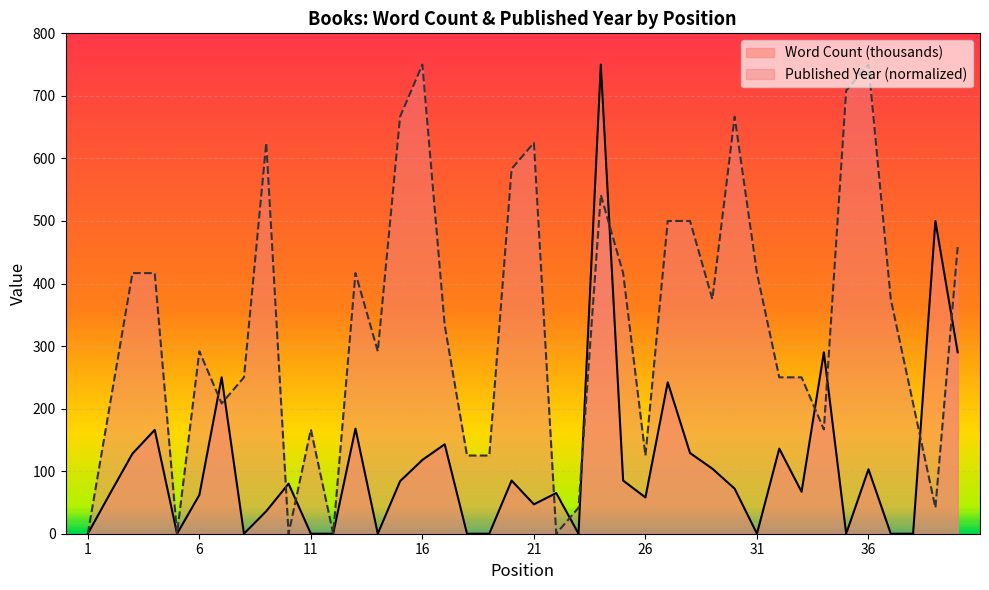

True or false: Published Year has more than 1 interior local peaks.

True